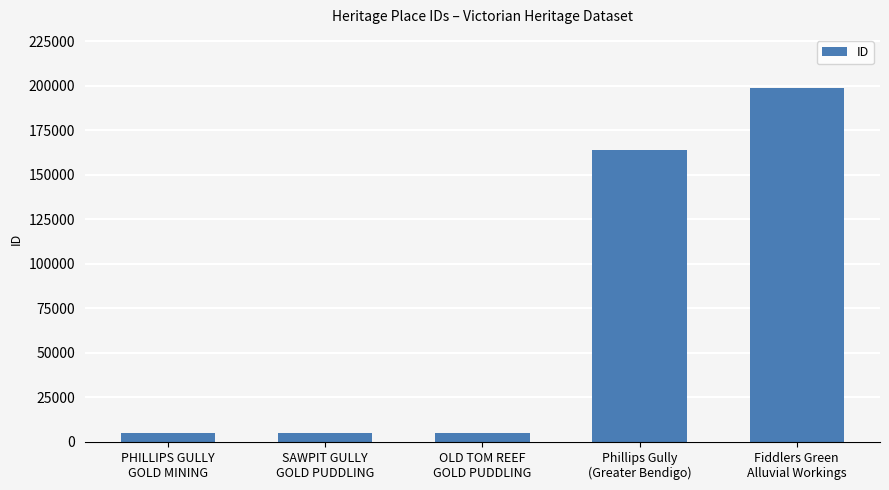

The chart shows a value of 243572 at Phillips Gully
(Greater Bendigo). True or false?

False